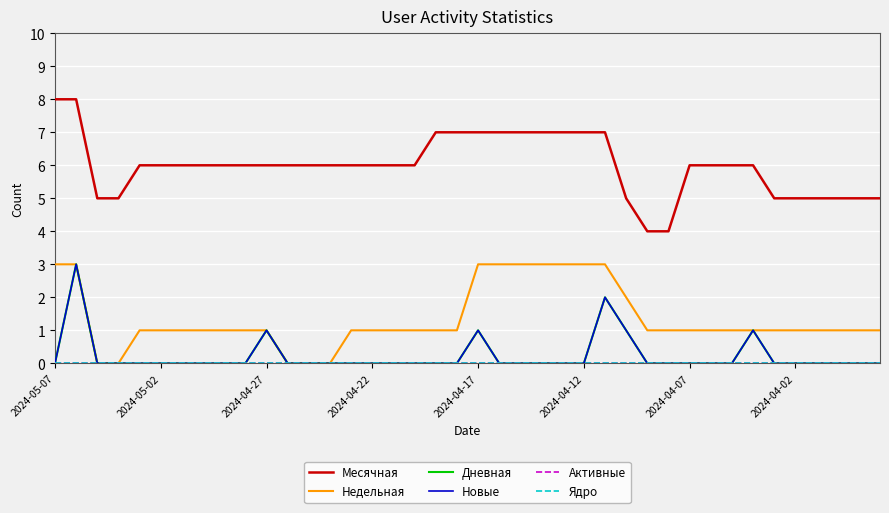

Reading left to right, what are all the values shown in this chart?

Месячная: 8	8	5	5	6	6	6	6	6	6	6	6	6	6	6	6	6	6	7	7	7	7	7	7	7	7	7	5	4	4	6	6	6	6	5	5	5	5	5	5
Недельная: 3	3	0	0	1	1	1	1	1	1	1	0	0	0	1	1	1	1	1	1	3	3	3	3	3	3	3	2	1	1	1	1	1	1	1	1	1	1	1	1
Дневная: 0	3	0	0	0	0	0	0	0	0	1	0	0	0	0	0	0	0	0	0	1	0	0	0	0	0	2	1	0	0	0	0	0	1	0	0	0	0	0	0
Новые: 0	3	0	0	0	0	0	0	0	0	1	0	0	0	0	0	0	0	0	0	1	0	0	0	0	0	2	1	0	0	0	0	0	1	0	0	0	0	0	0
Активные: 0	0	0	0	0	0	0	0	0	0	0	0	0	0	0	0	0	0	0	0	0	0	0	0	0	0	0	0	0	0	0	0	0	0	0	0	0	0	0	0
Ядро: 0	0	0	0	0	0	0	0	0	0	0	0	0	0	0	0	0	0	0	0	0	0	0	0	0	0	0	0	0	0	0	0	0	0	0	0	0	0	0	0